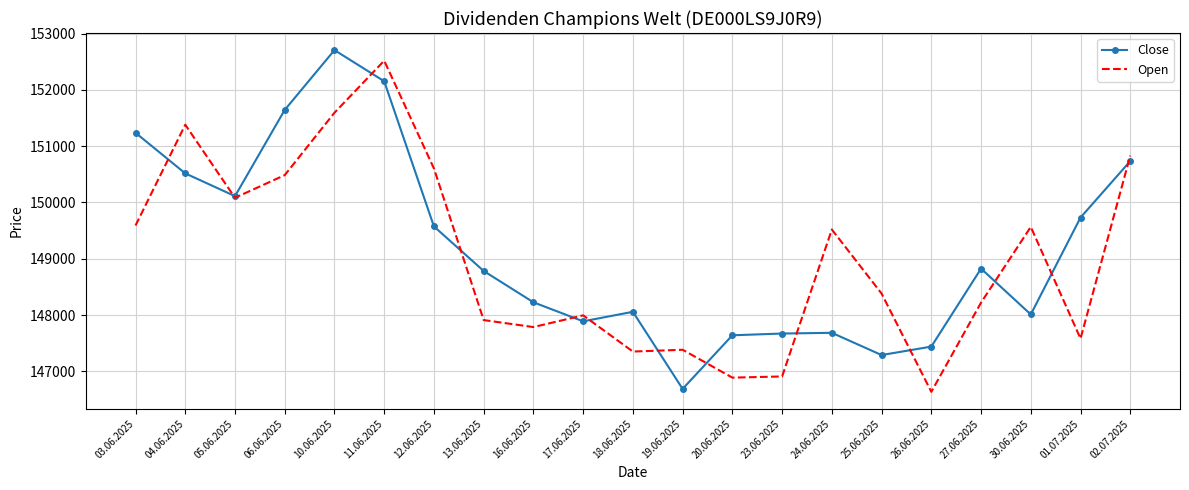

What is the total value across all series at 24.06.2025?

297206